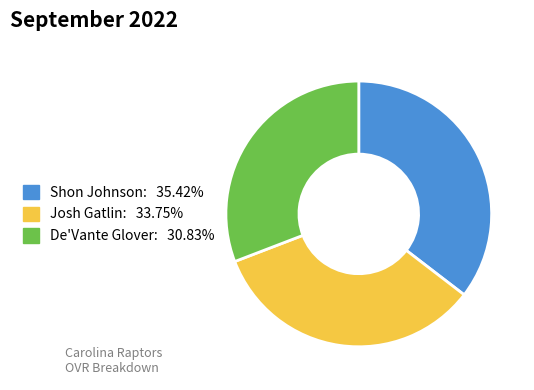

Count the number of slices in the pie.

3